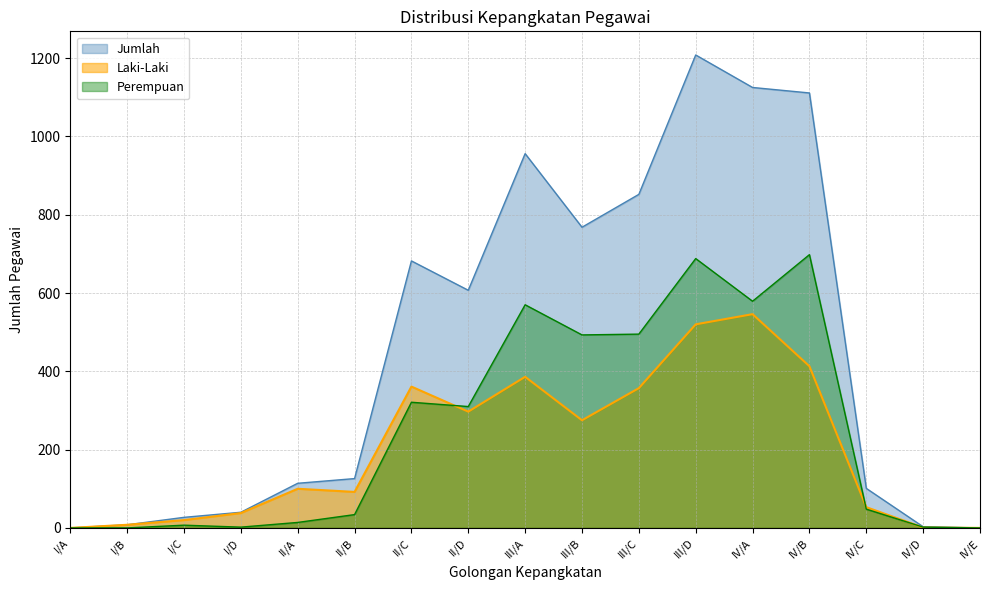

How many interior local valleys does the Laki-Laki series have?

3